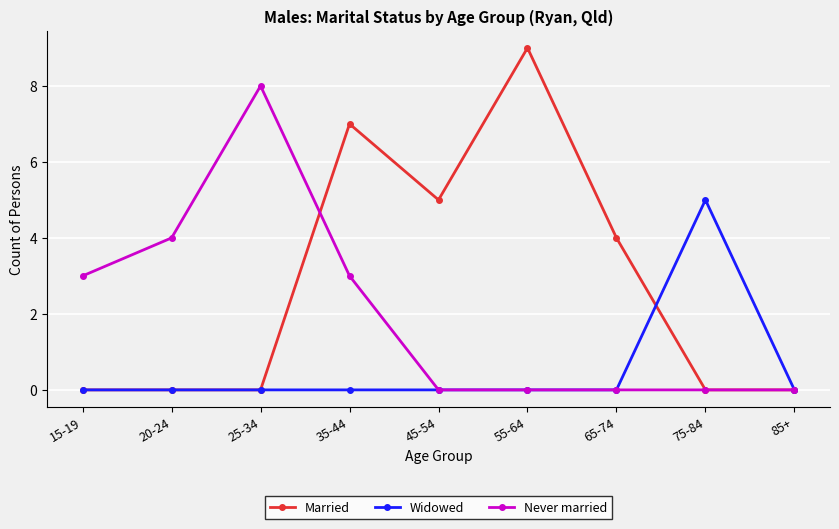

How many Never married values are between 0 and 3?

7